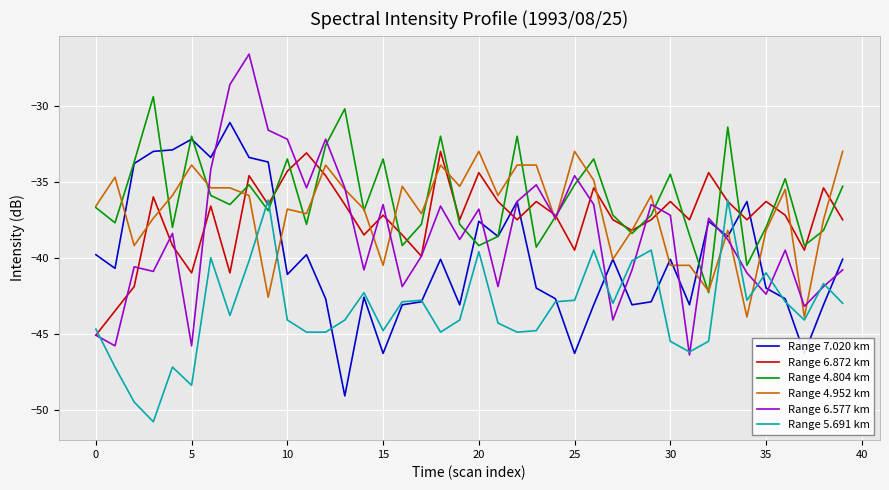

How many series are shown in this chart?

6